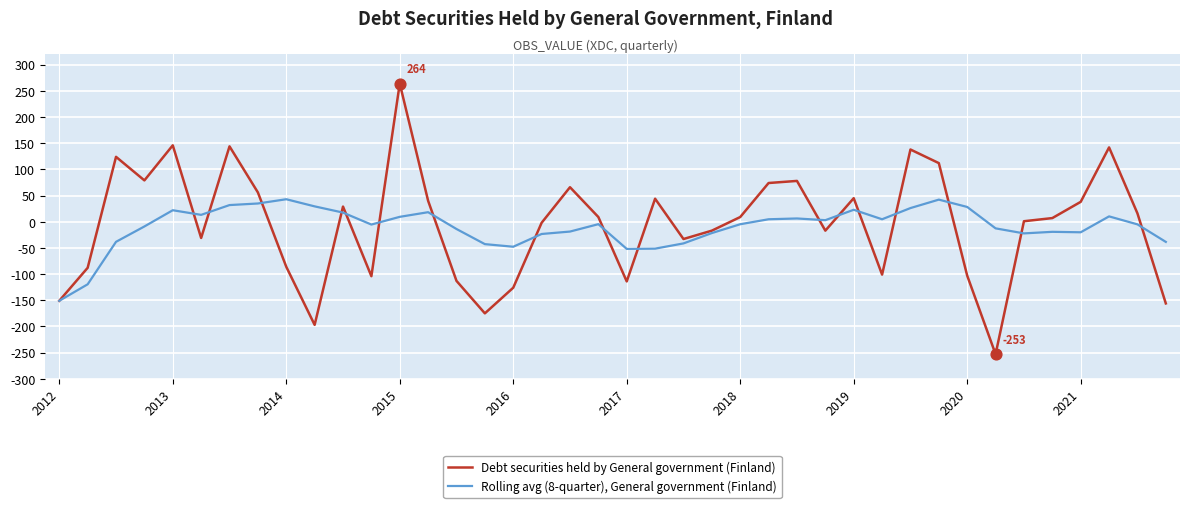

Which series has the widest spread of values?

Debt securities held by General government (Finland)